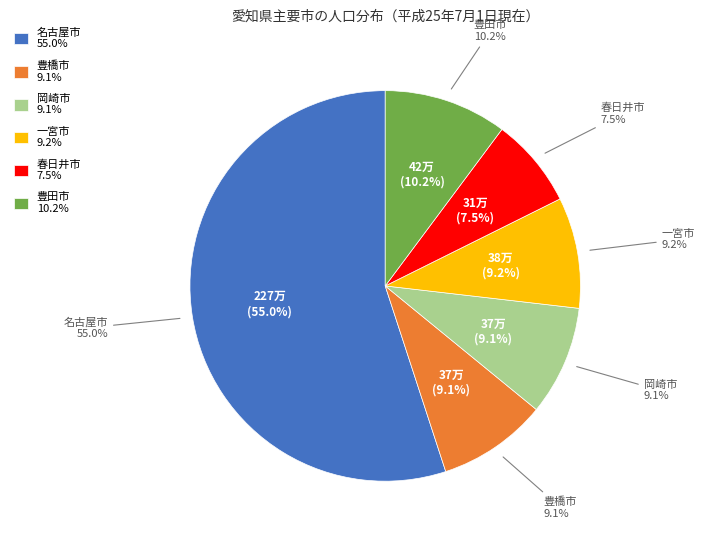

Does any single category account for the majority?

Yes